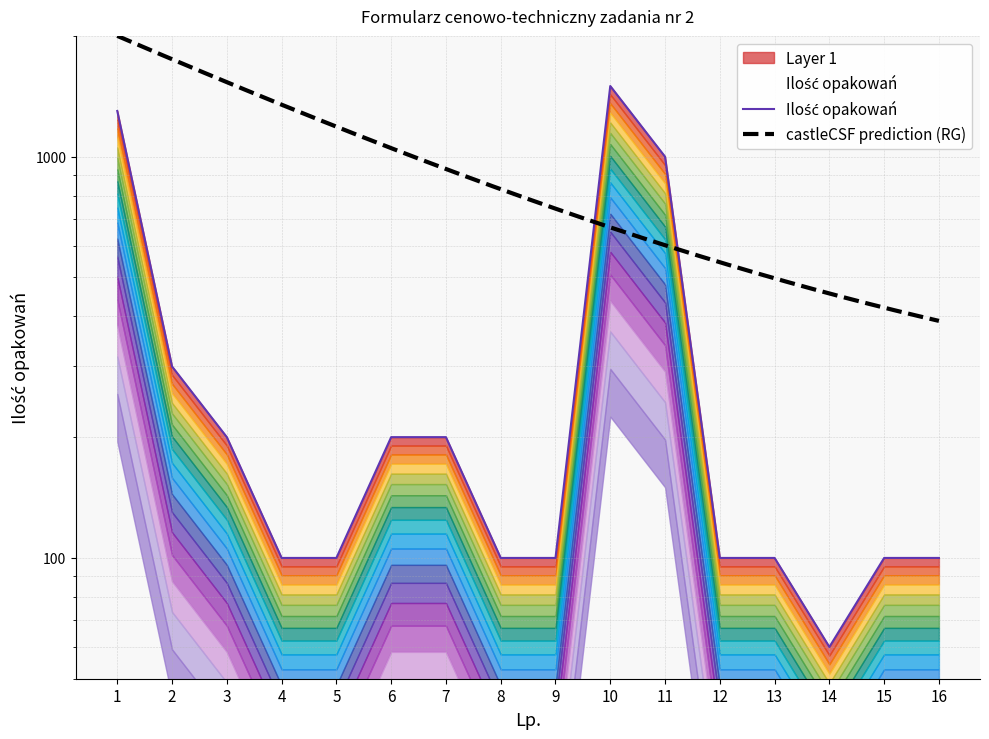

What is the value of the 10th point from the left?

1500